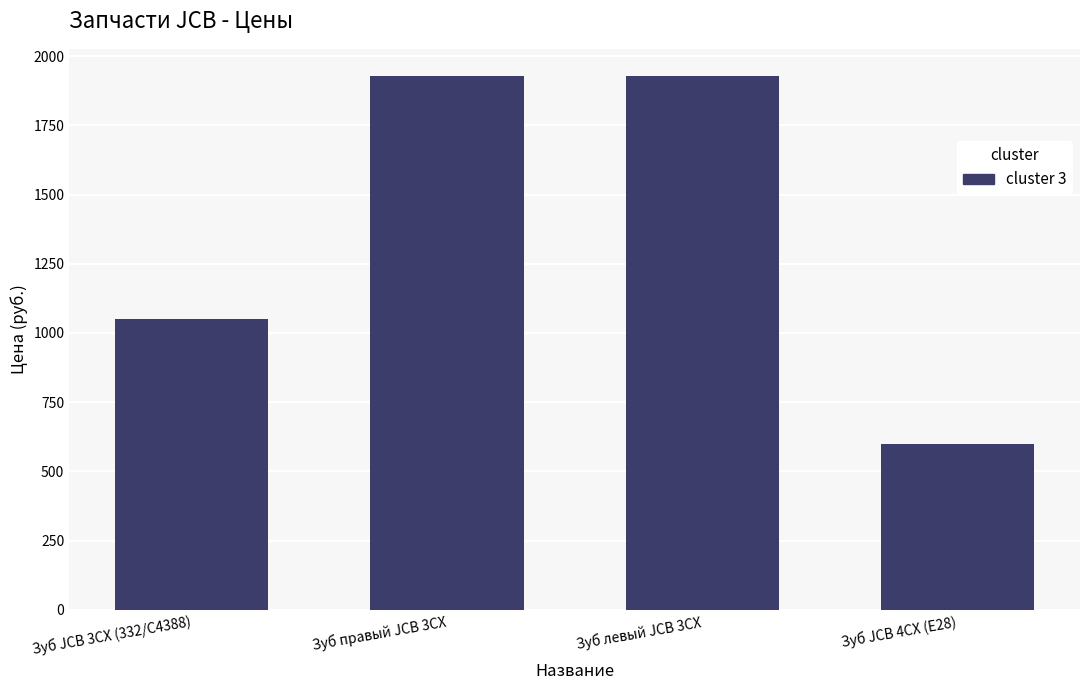

Which label corresponds to the smallest value in the chart?

Зуб JCB 4CX (E28)